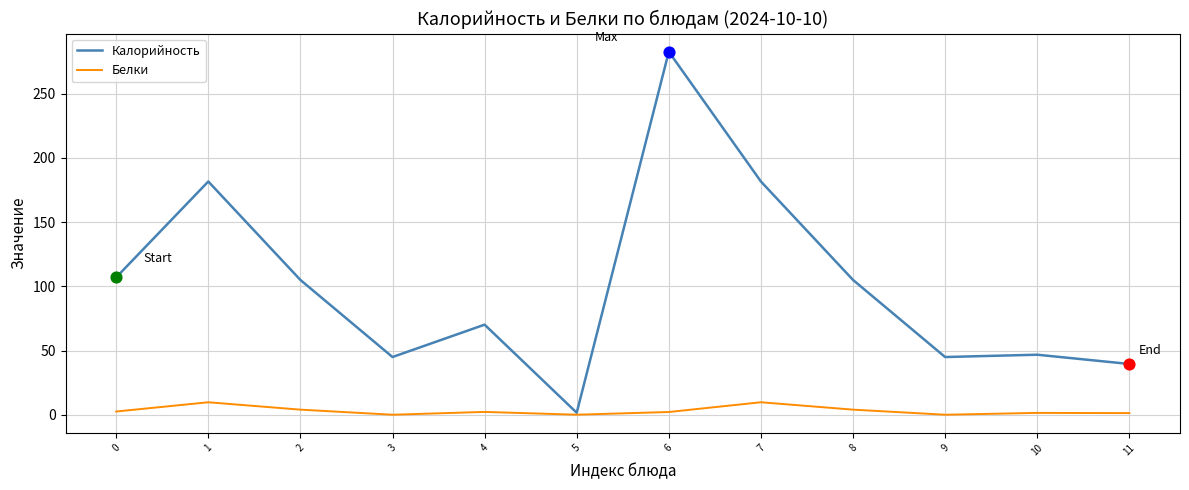

Between 2 and 9, which series saw the biggest shift?

Калорийность